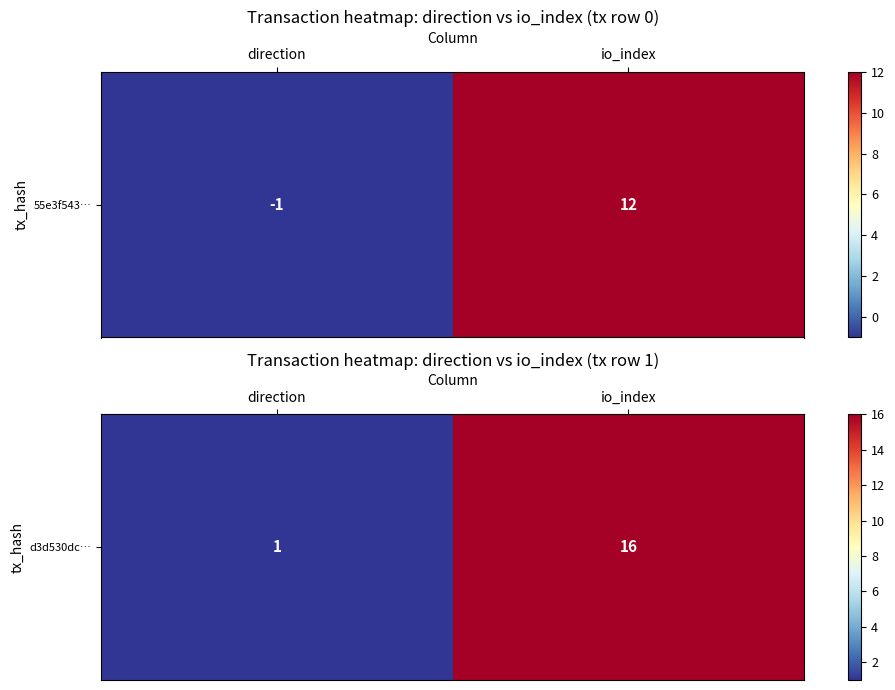

Reading right to left, list all the values displayed in this chart.

io_index=16	direction=1